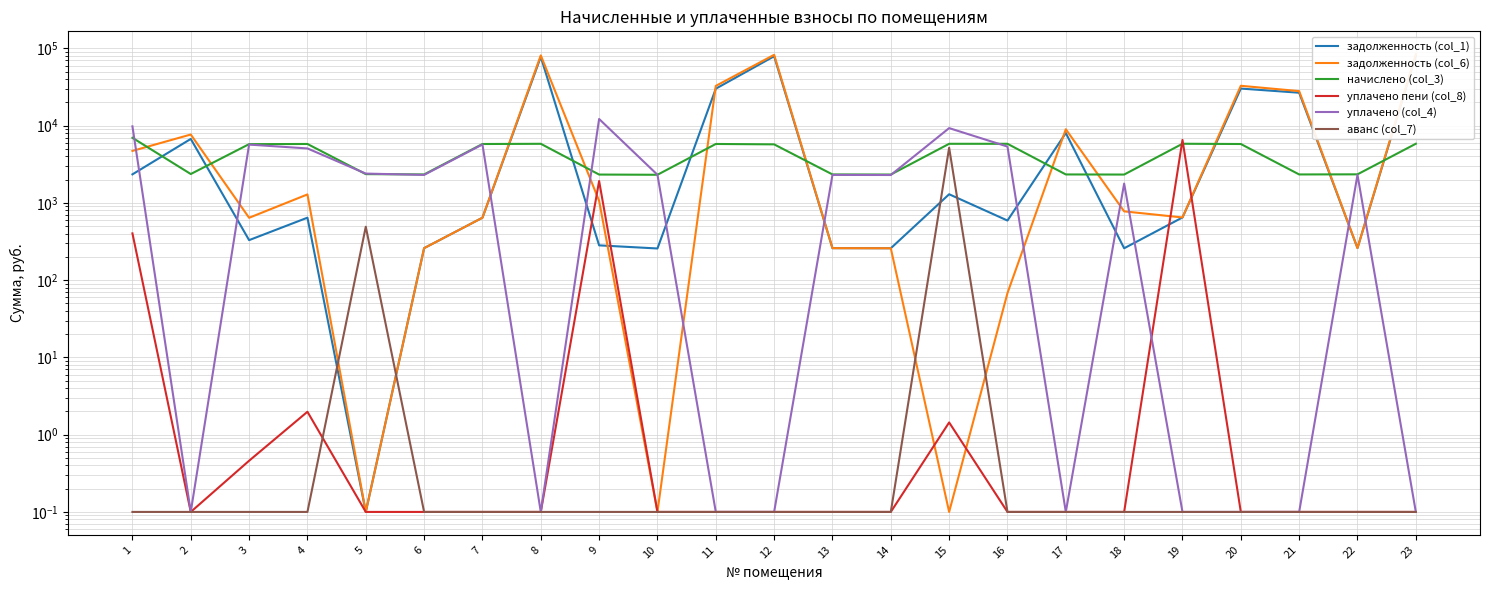

What is the difference between the second highest and second lowest values in the задолженность (col_1) series?

79007.9